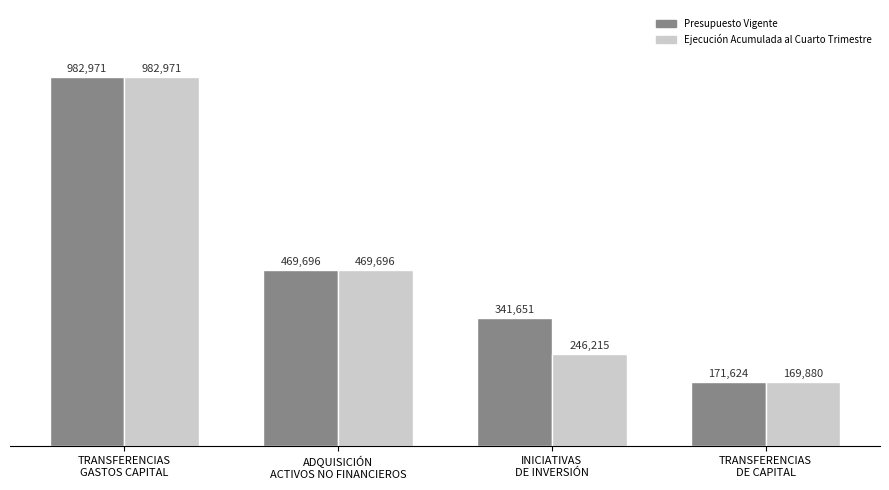

At which category is the sum across all series the highest?

TRANSFERENCIAS
GASTOS CAPITAL